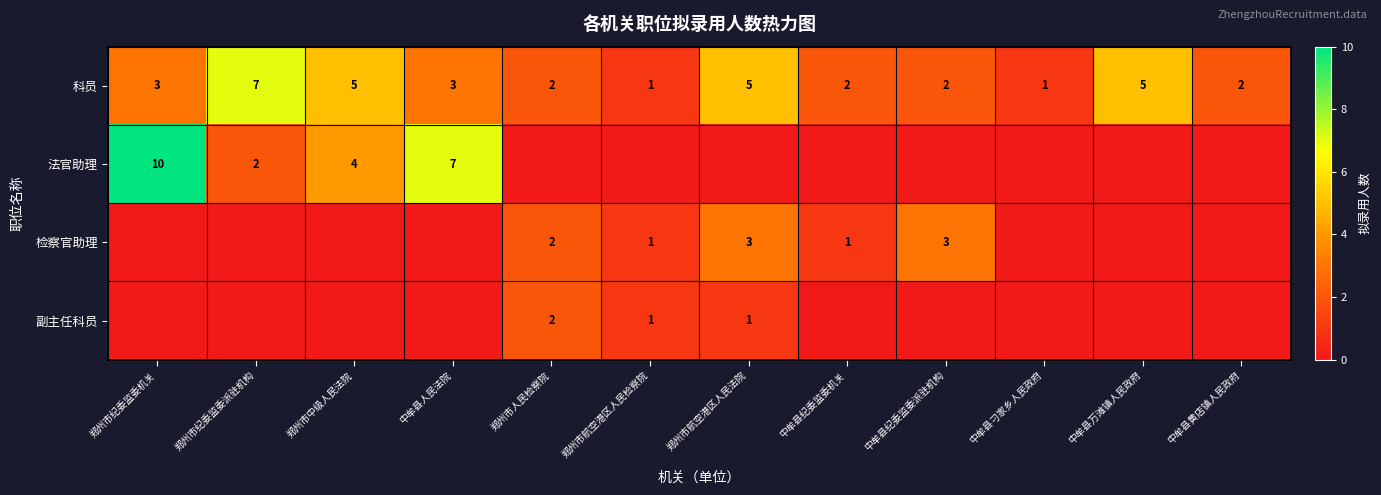

True or false: 法官助理 has a value of 4 at 郑州市中级人民法院.

True